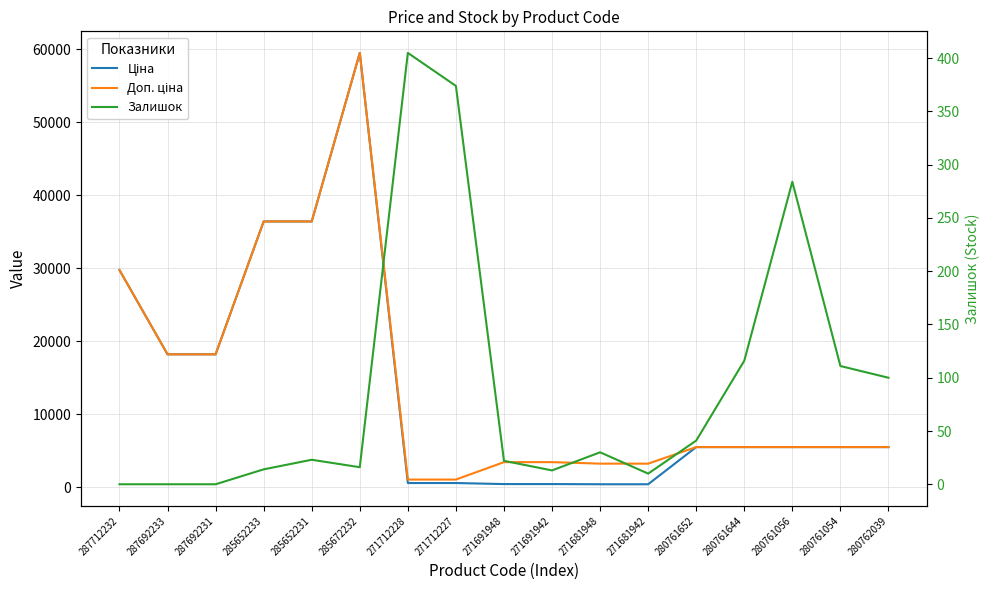

What is the difference between the Ціна values at 271712228 and 271691942?

142.2